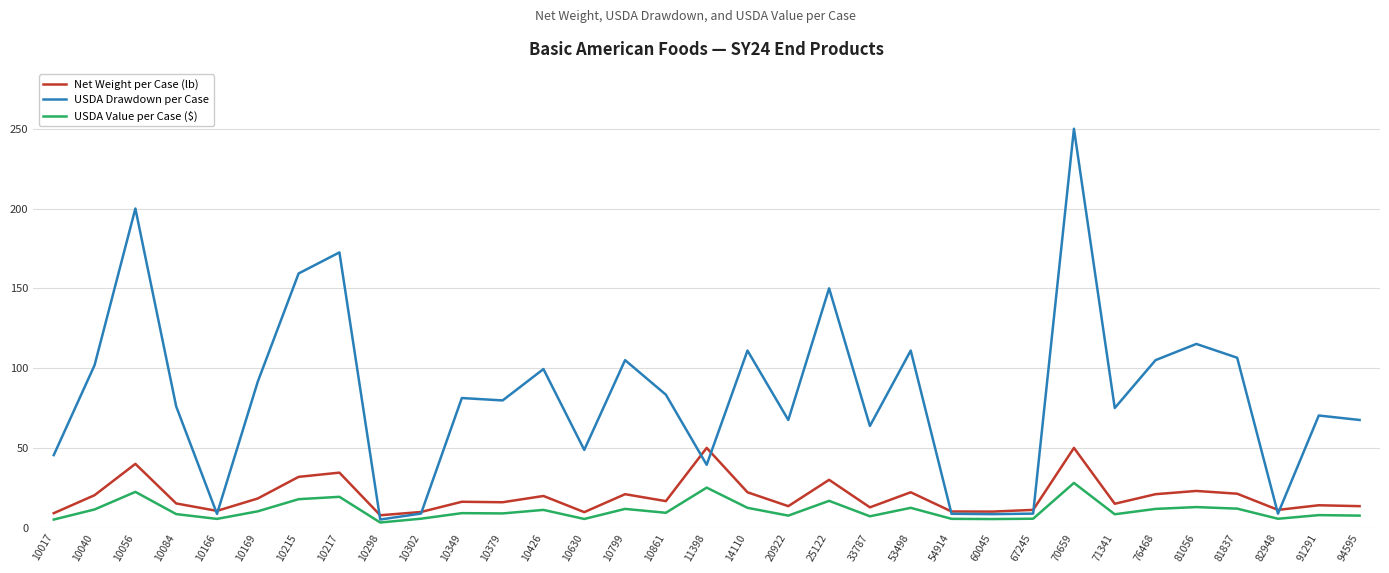

What is the approximate value of USDA Drawdown per Case at 54914?

8.7